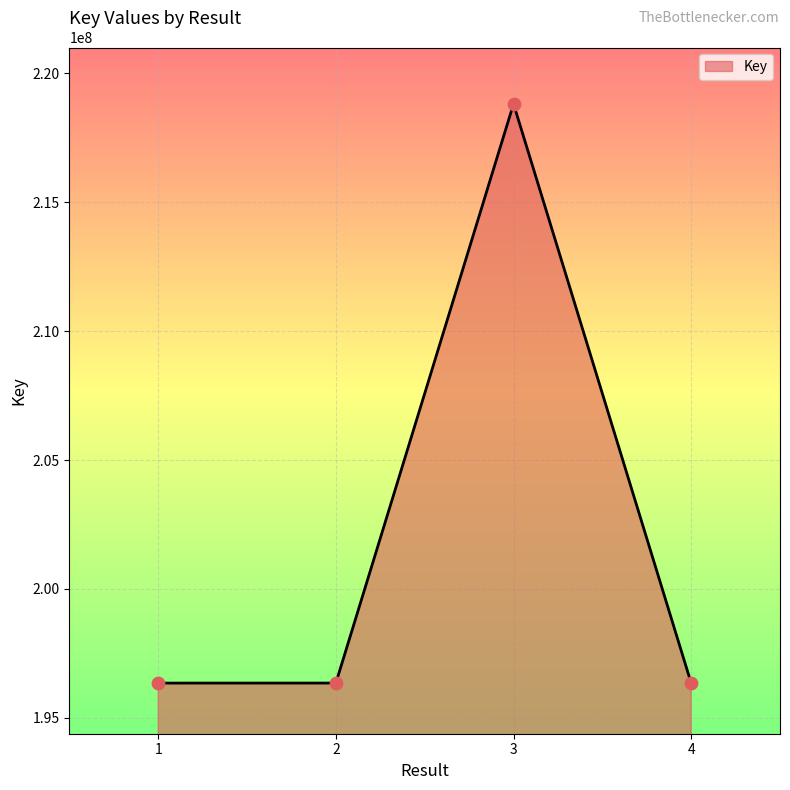

What is the change in value from 2 to 4?

-1384